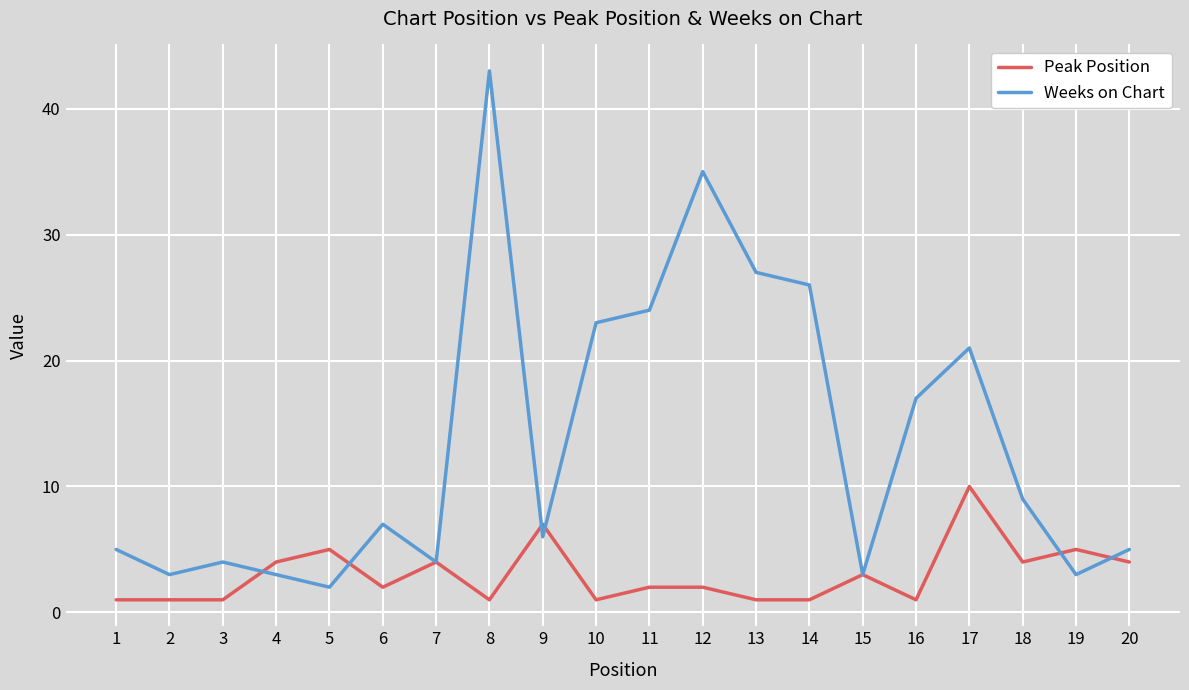

What value does the Peak Position series have at 2?

1